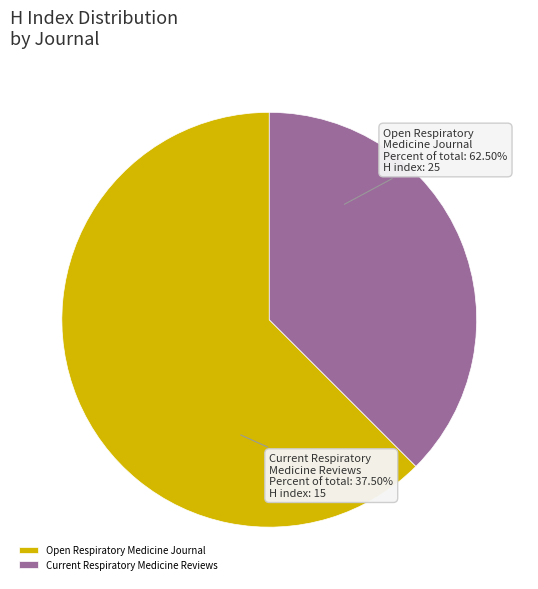

True or false: Current Respiratory Medicine Reviews accounts for 38% of the total.

True